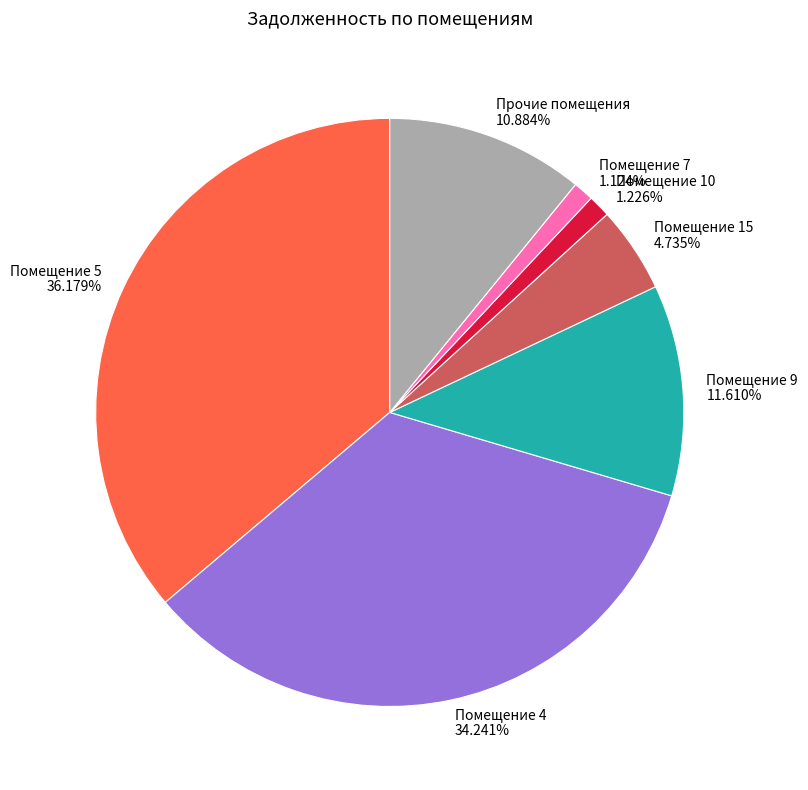

What is the largest slice in the pie chart?

Помещение 5